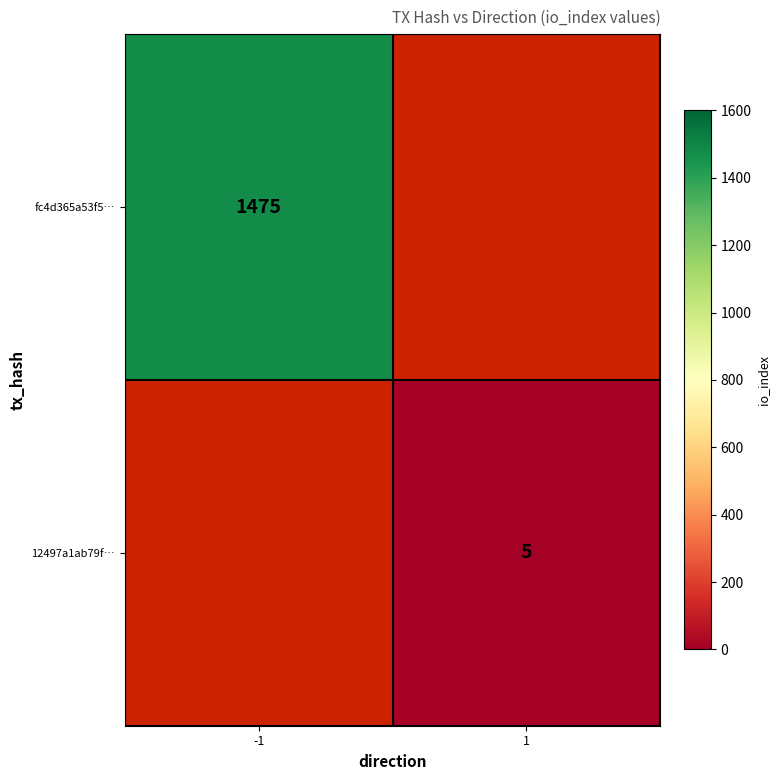

The value of 12497a1ab79f… at 1 is 5. True or false?

True